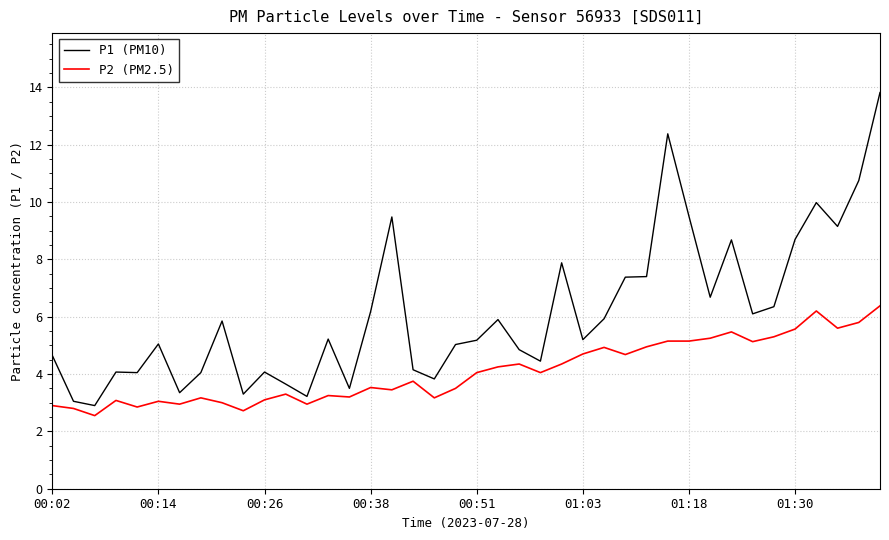

List the series in order of their peak value, highest first.

P1 (PM10), P2 (PM2.5)